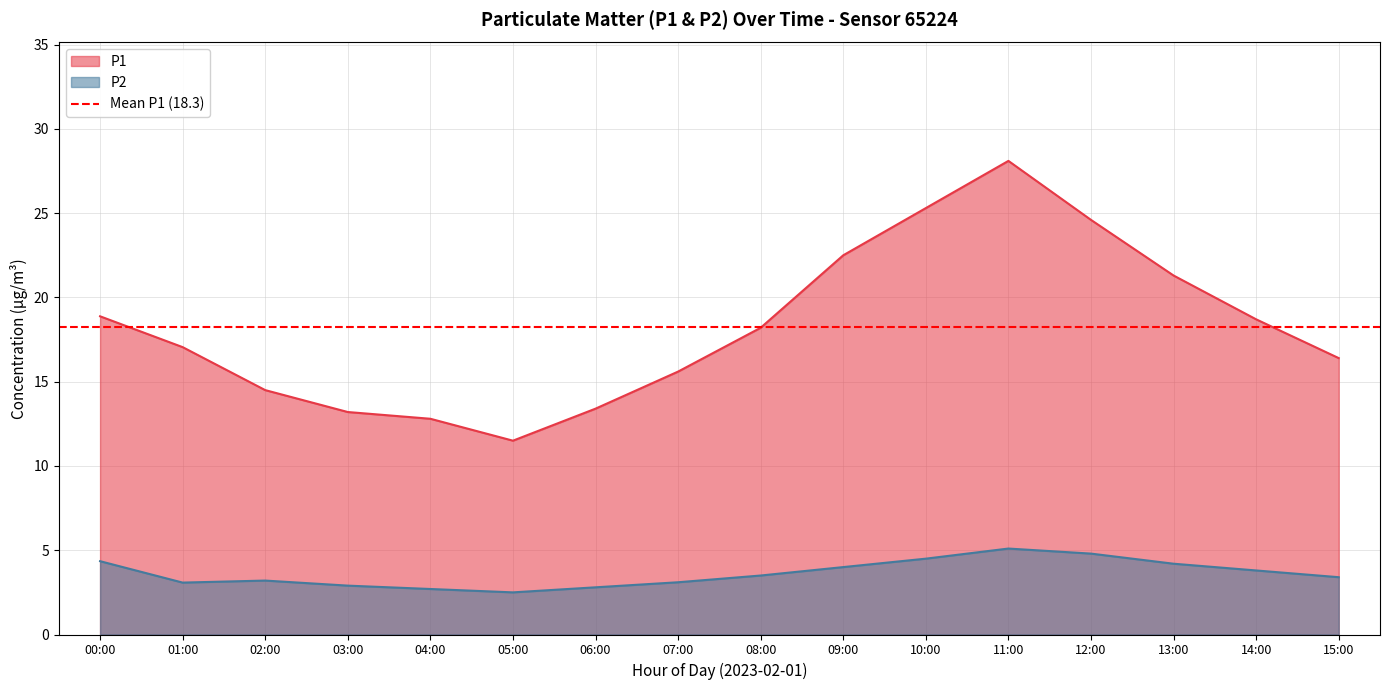

What is the maximum value shown in the chart?

28.1